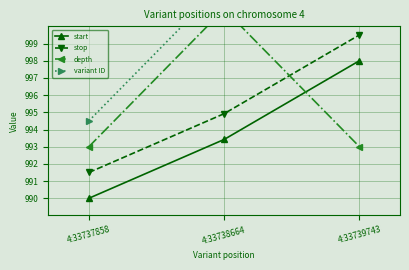

What is the value of the variant ID point at the 2nd from the left?

1002.5